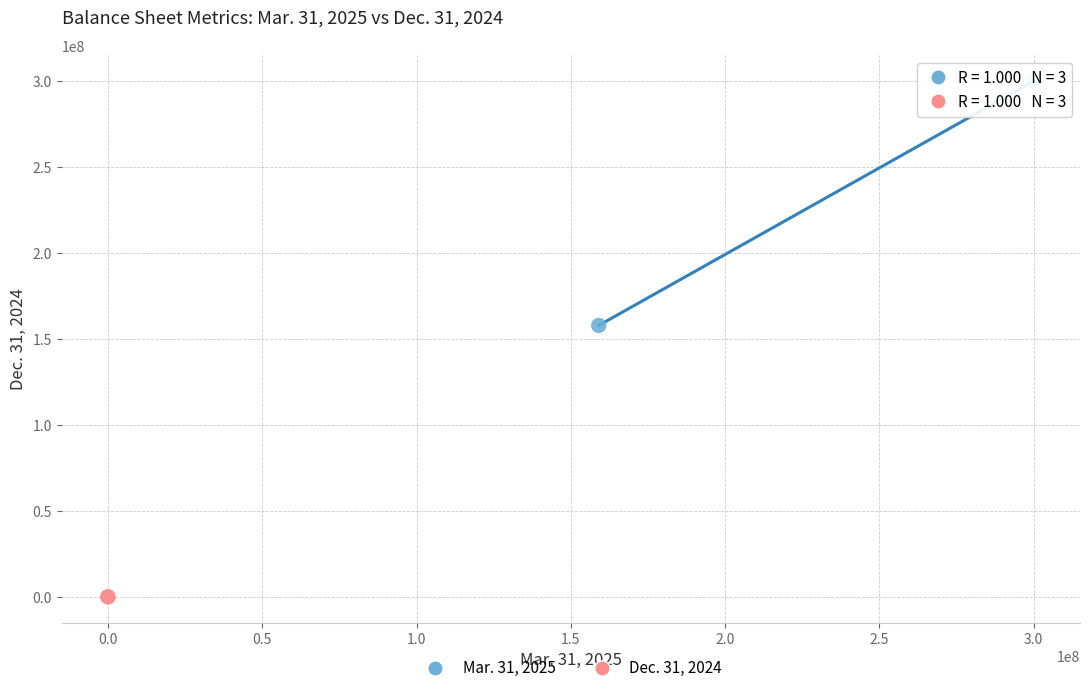

Which series reaches the maximum Y coordinate?

Mar. 31, 2025